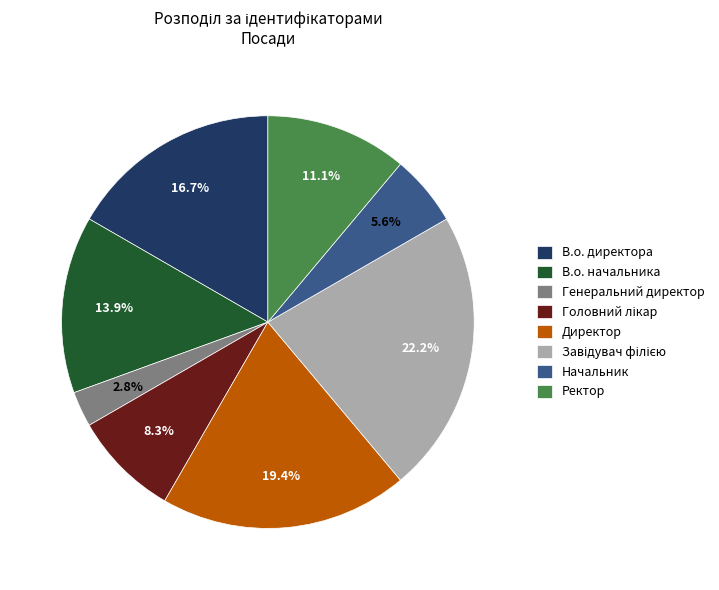

The Генеральний директор slice represents 3% of the pie. True or false?

True